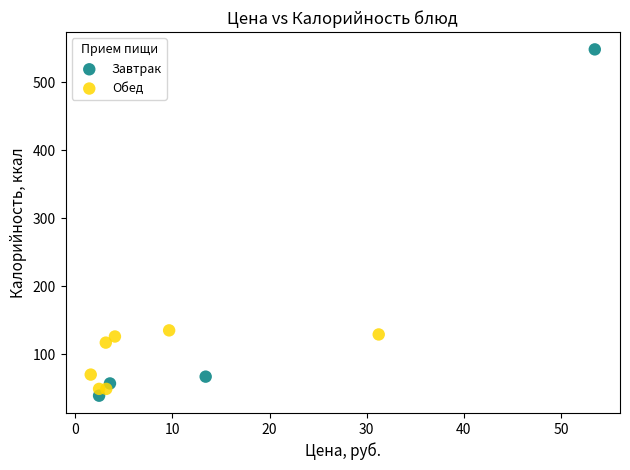

Which series has the largest Y range (max minus min)?

Завтрак